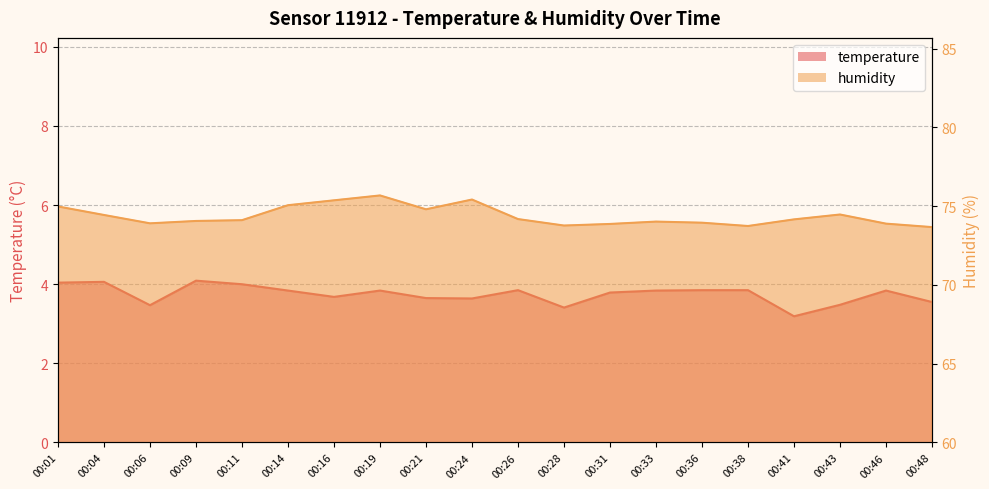

Count the number of data series in this chart.

2